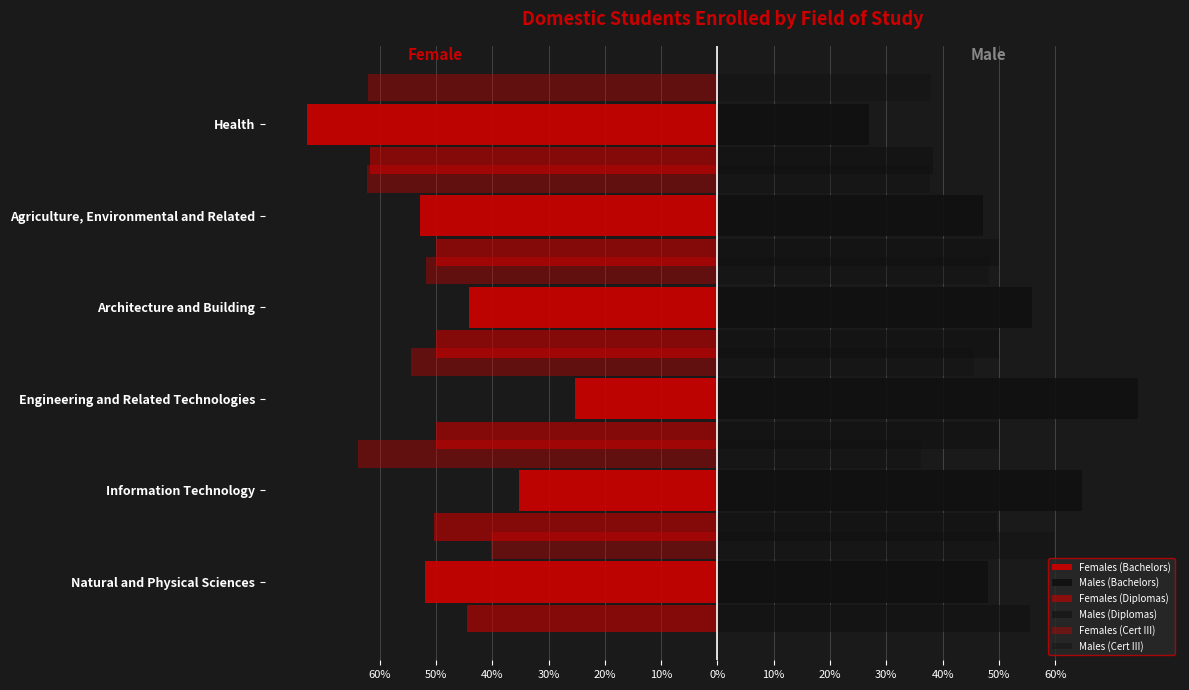

Reading right to left, transcribe all the data shown in this chart.

Females (Bachelors): -73.0	-52.8	-44.1	-25.2	-35.3	-52.0
Males (Bachelors): 27.0	47.2	55.9	74.8	64.7	48.0
Females (Diplomas): -61.7	-50.0	-50.0	-50.0	-50.3	-44.4
Males (Diplomas): 38.3	50.0	50.0	50.0	49.7	55.6
Females (Cert III): -62.1	-62.3	-51.7	-54.5	-63.8	-40.2
Males (Cert III): 37.9	37.7	48.3	45.5	36.2	59.8